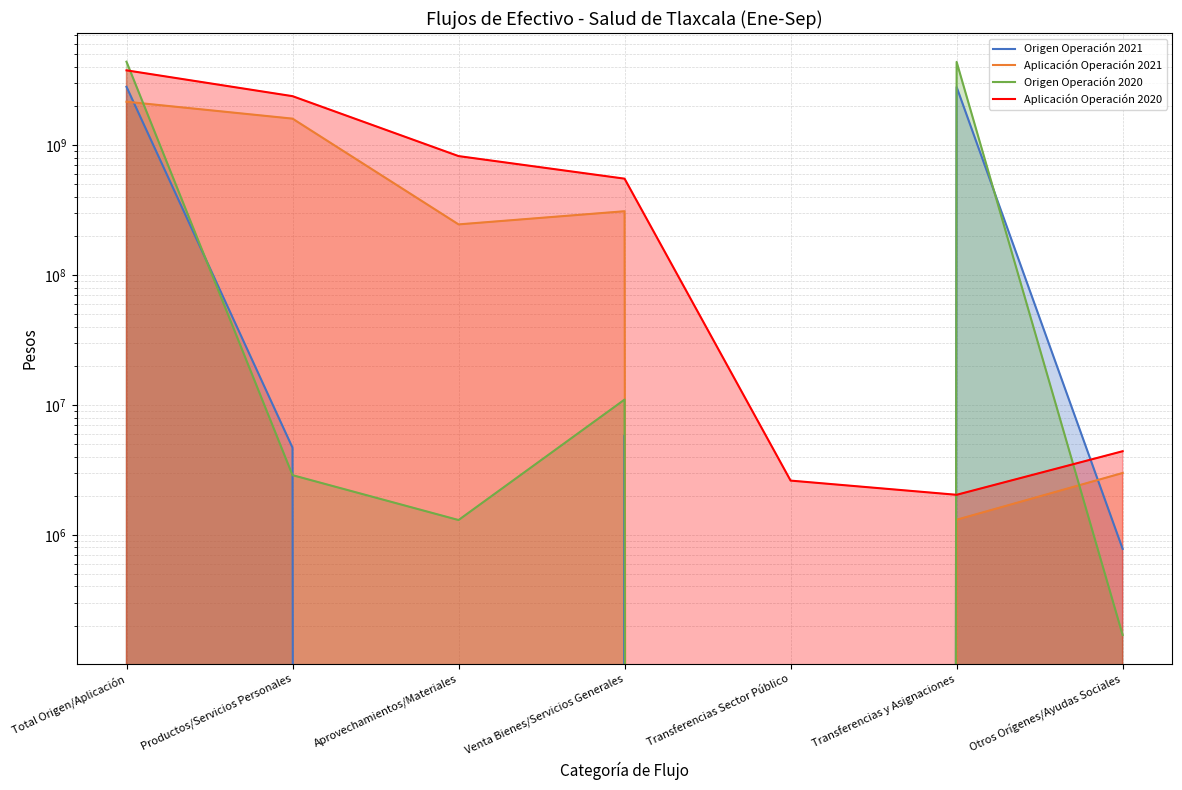

What is the average value of the Aplicación Operación 2020 series?

1078160060